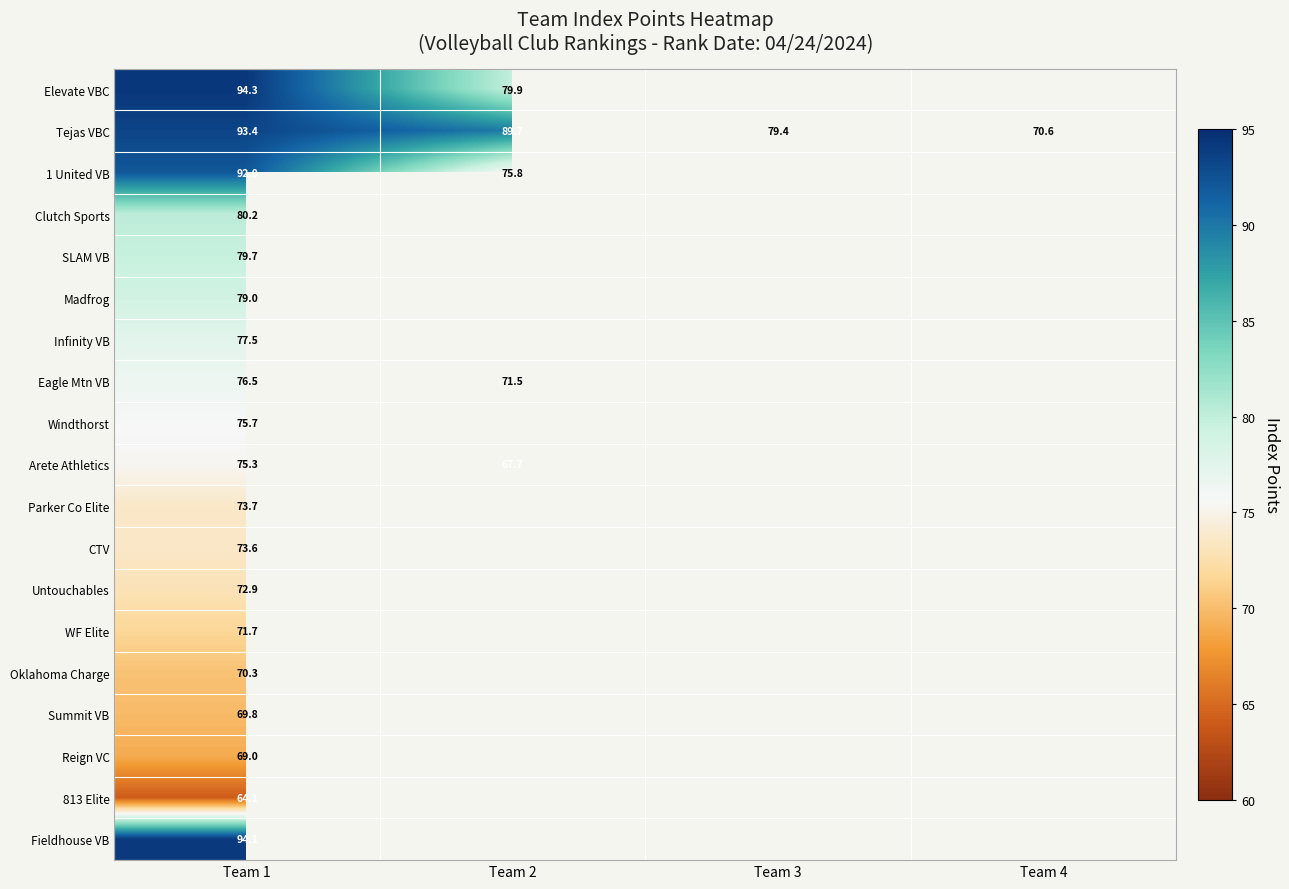

What is the maximum value for Elevate VBC?

94.3